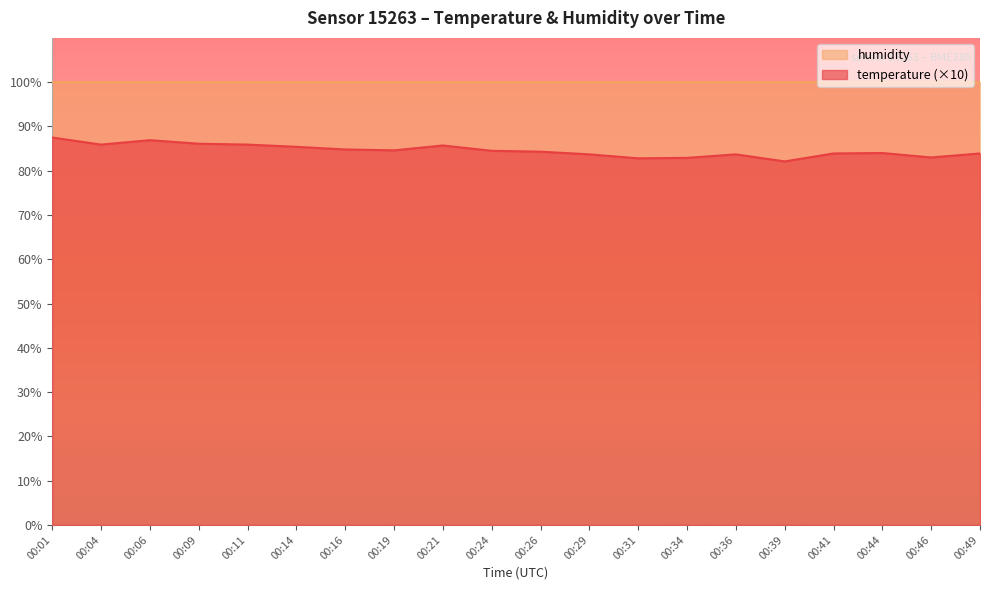

Reading left to right, what are all the values shown in this chart?

00:01=87.5	00:04=85.9	00:06=86.9	00:09=86.1	00:11=85.9	00:14=85.4	00:16=84.8	00:19=84.6	00:21=85.7	00:24=84.5	00:26=84.3	00:29=83.7	00:31=82.8	00:34=82.9	00:36=83.7	00:39=82.1	00:41=83.9	00:44=84.0	00:46=83.0	00:49=83.9